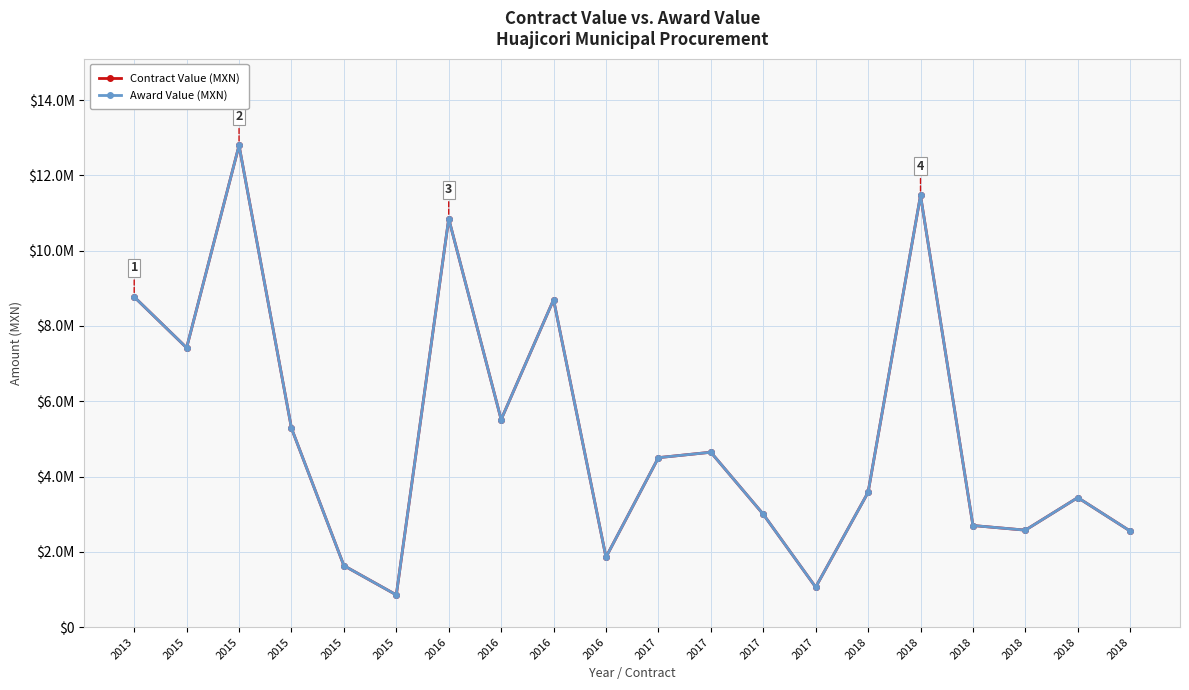

The value of Award Value (MXN) at 2017 is 4502102.4. True or false?

True